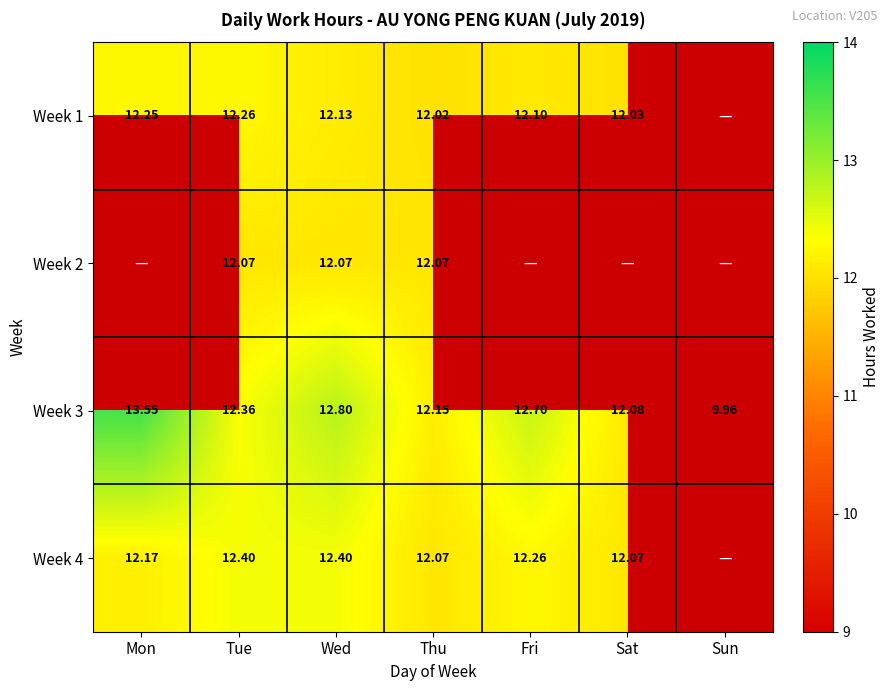

Is the value of Week 1 at Mon greater than the value of Week 3 at Sun?

Yes